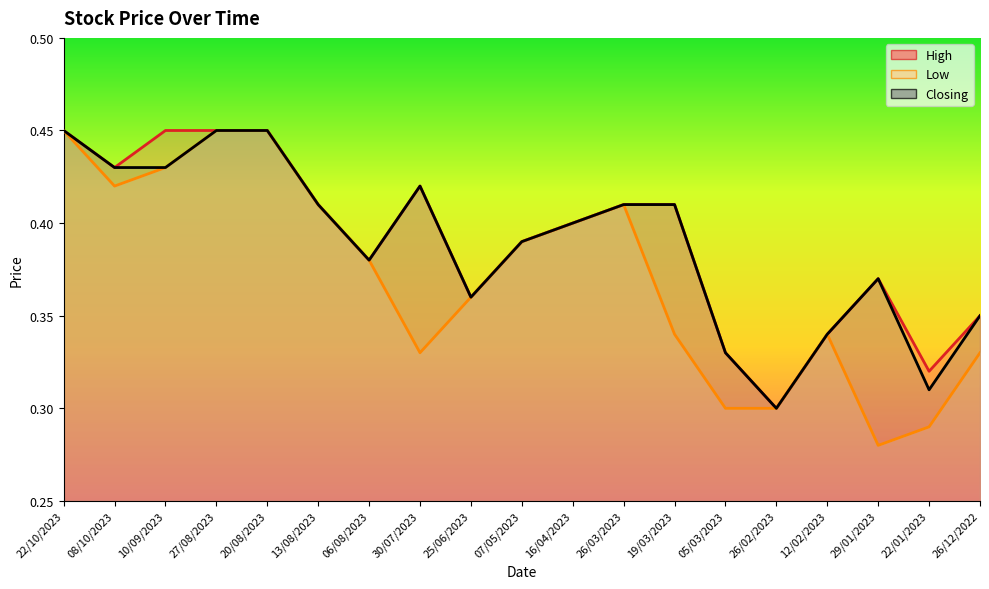

List the labels in order of Closing value, largest first.

22/10/2023, 27/08/2023, 20/08/2023, 08/10/2023, 10/09/2023, 30/07/2023, 13/08/2023, 26/03/2023, 19/03/2023, 16/04/2023, 07/05/2023, 06/08/2023, 29/01/2023, 25/06/2023, 26/12/2022, 12/02/2023, 05/03/2023, 22/01/2023, 26/02/2023